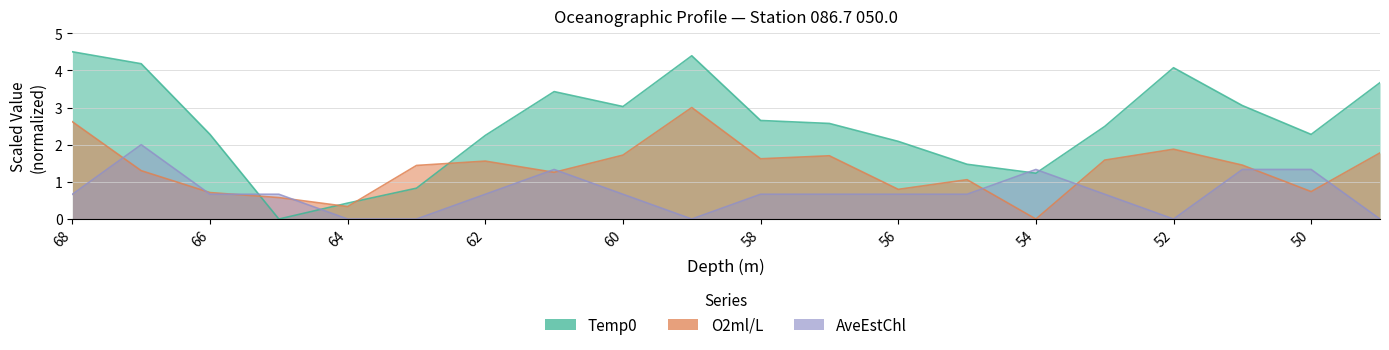

Where is the first local minimum for O2ml/L?

64